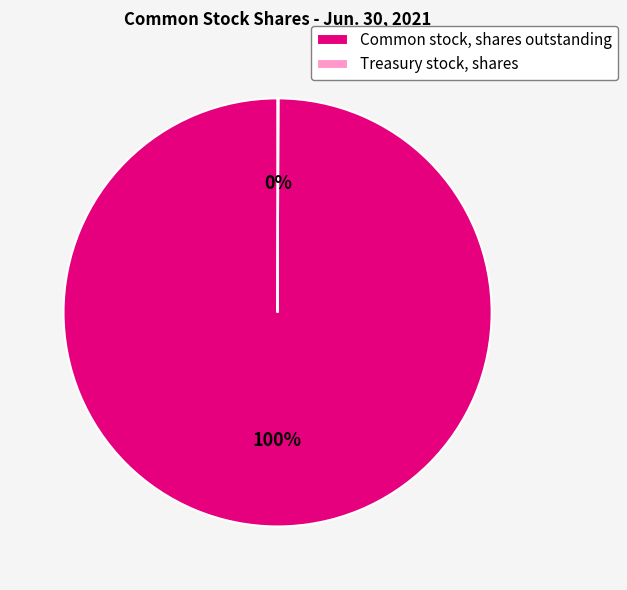

The Common stock, shares outstanding slice represents 89% of the pie. True or false?

False